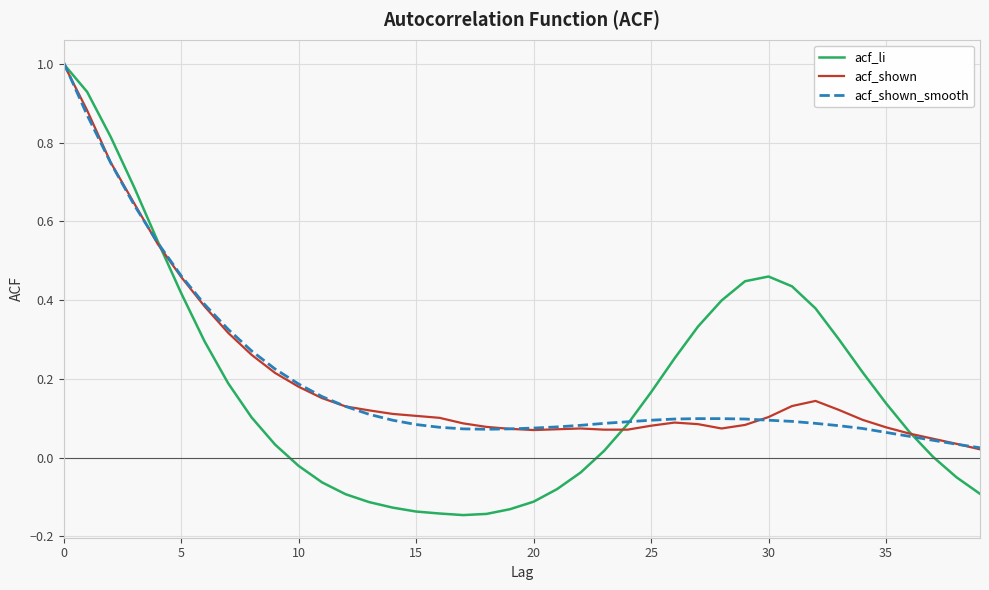

What is the highest value of the acf_li series?

1.0